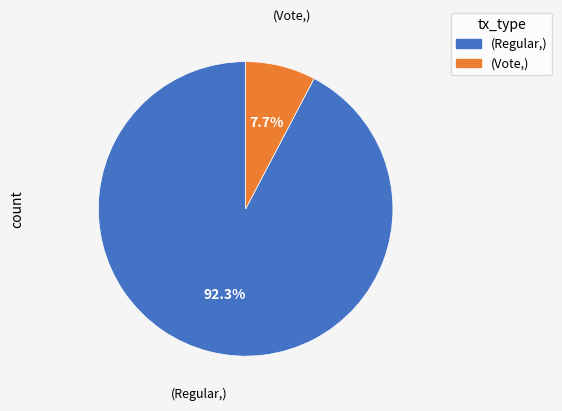

Is there a majority slice in this chart?

Yes